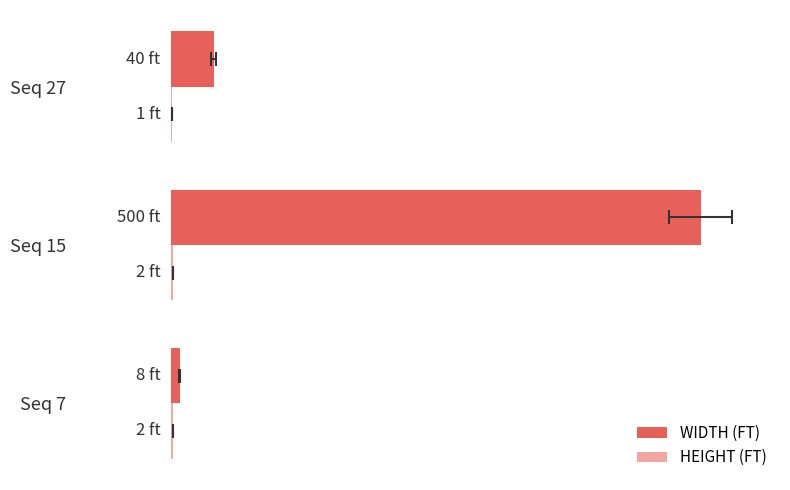

How many distinct data groups are displayed?

2